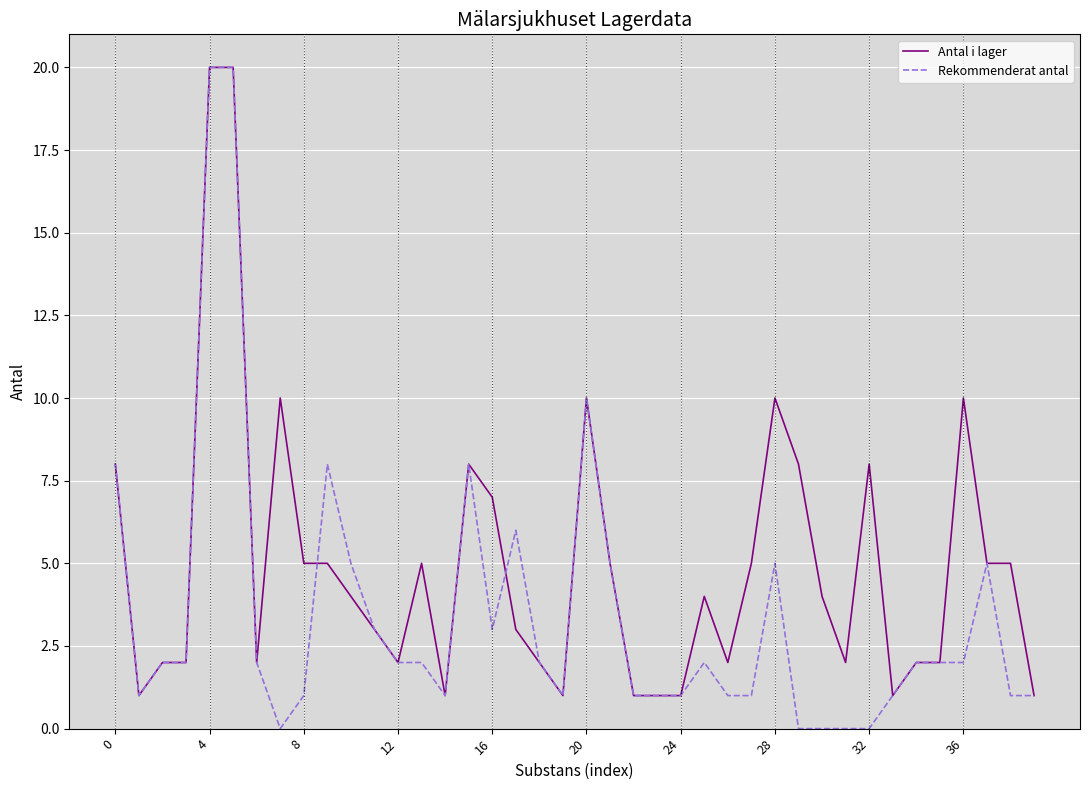

What is the maximum value shown in the chart?

20